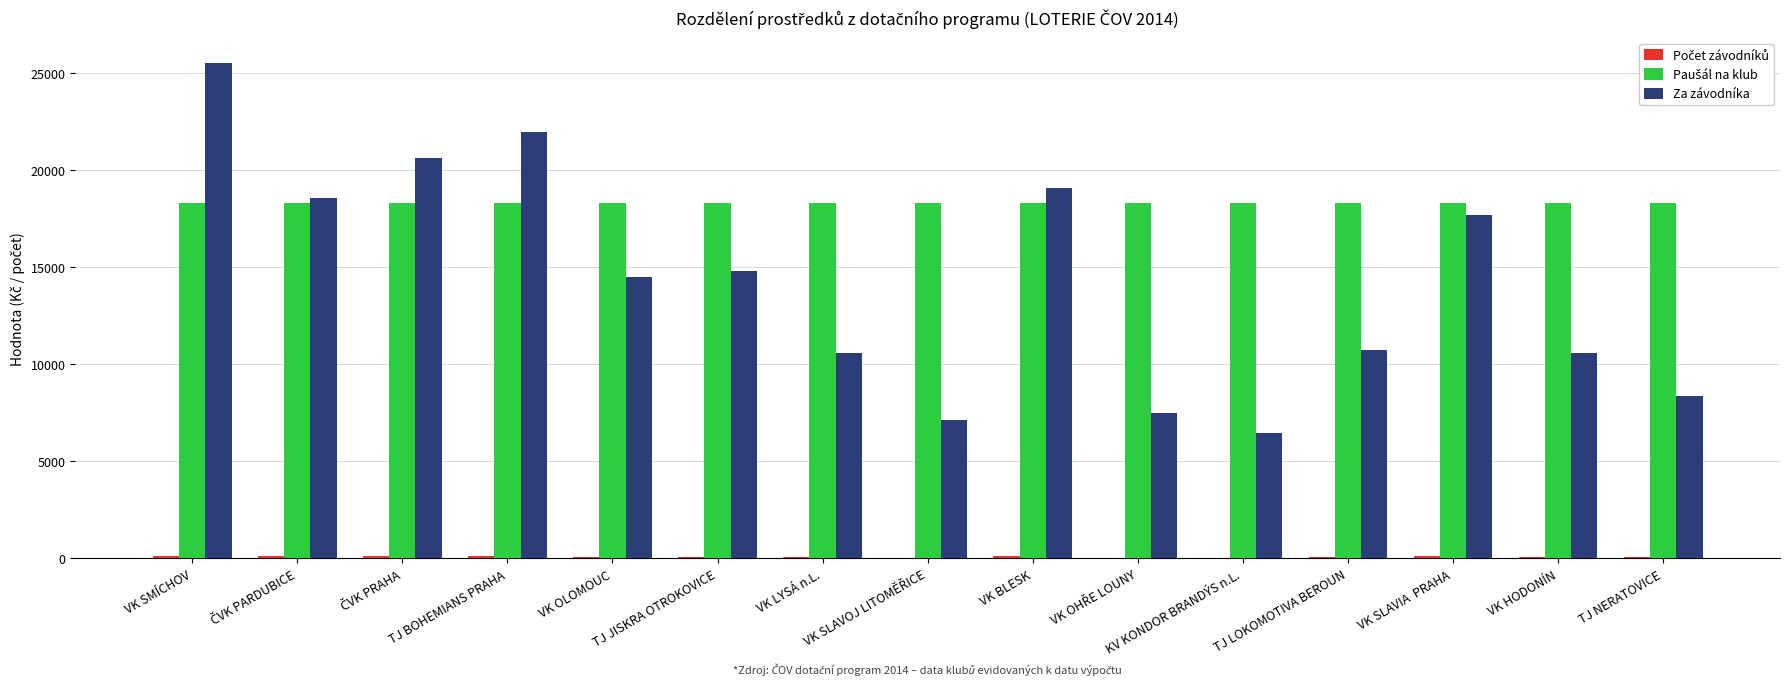

Is it true that Za závodníka equals 17187.2 at VK LYSÁ n.L.?

False